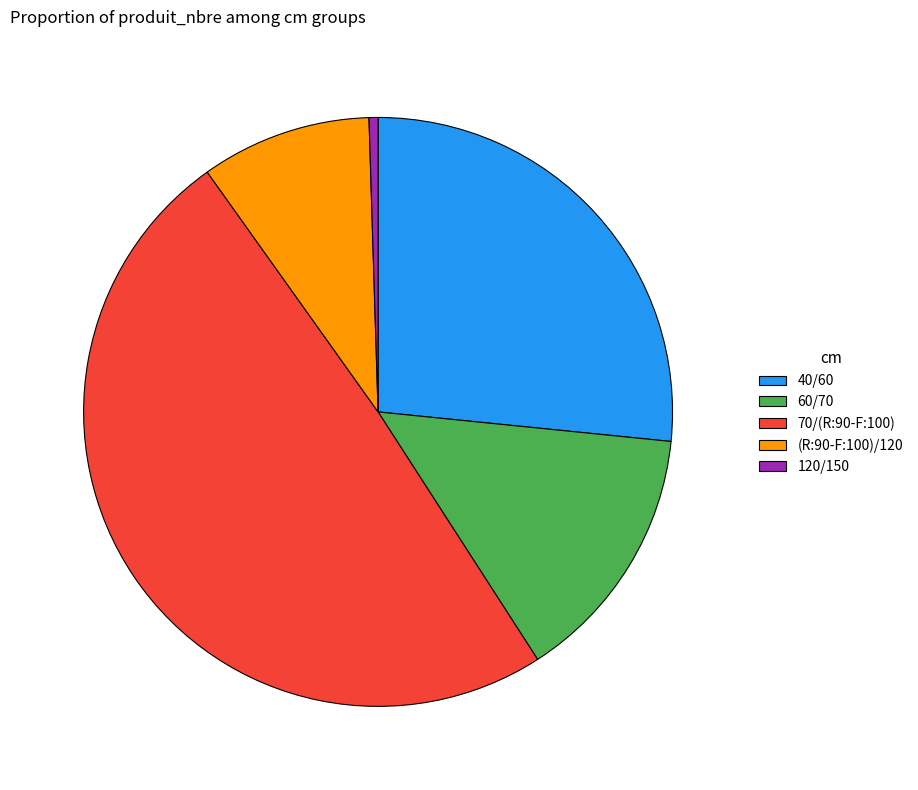

Rank the categories by value from highest to lowest.

70/(R:90-F:100), 40/60, 60/70, (R:90-F:100)/120, 120/150